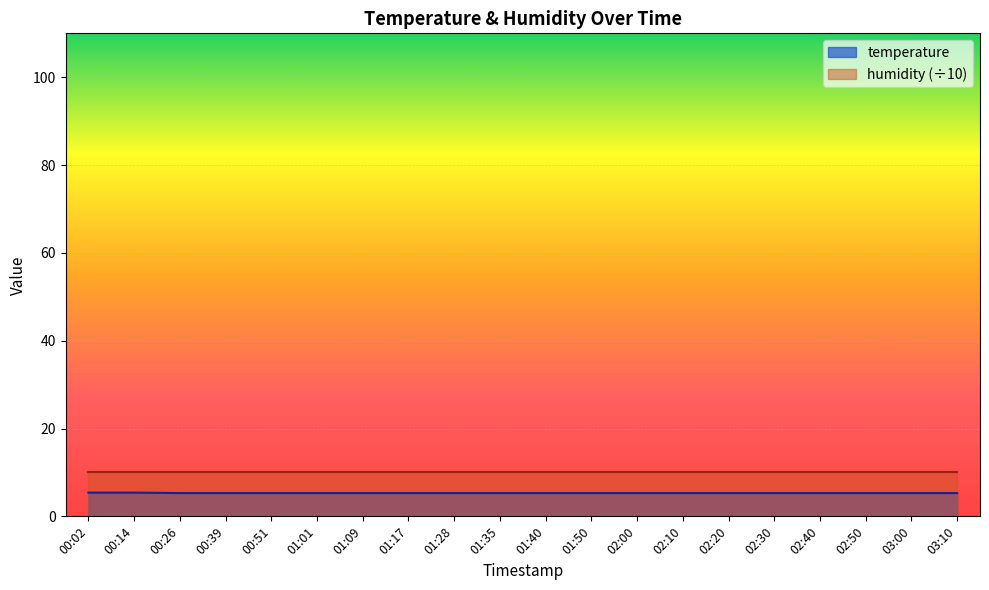

Reading left to right, what are all the values shown in this chart?

5.4	5.4	5.3	5.3	5.3	5.3	5.3	5.3	5.3	5.3	5.3	5.3	5.3	5.3	5.3	5.3	5.3	5.3	5.3	5.3